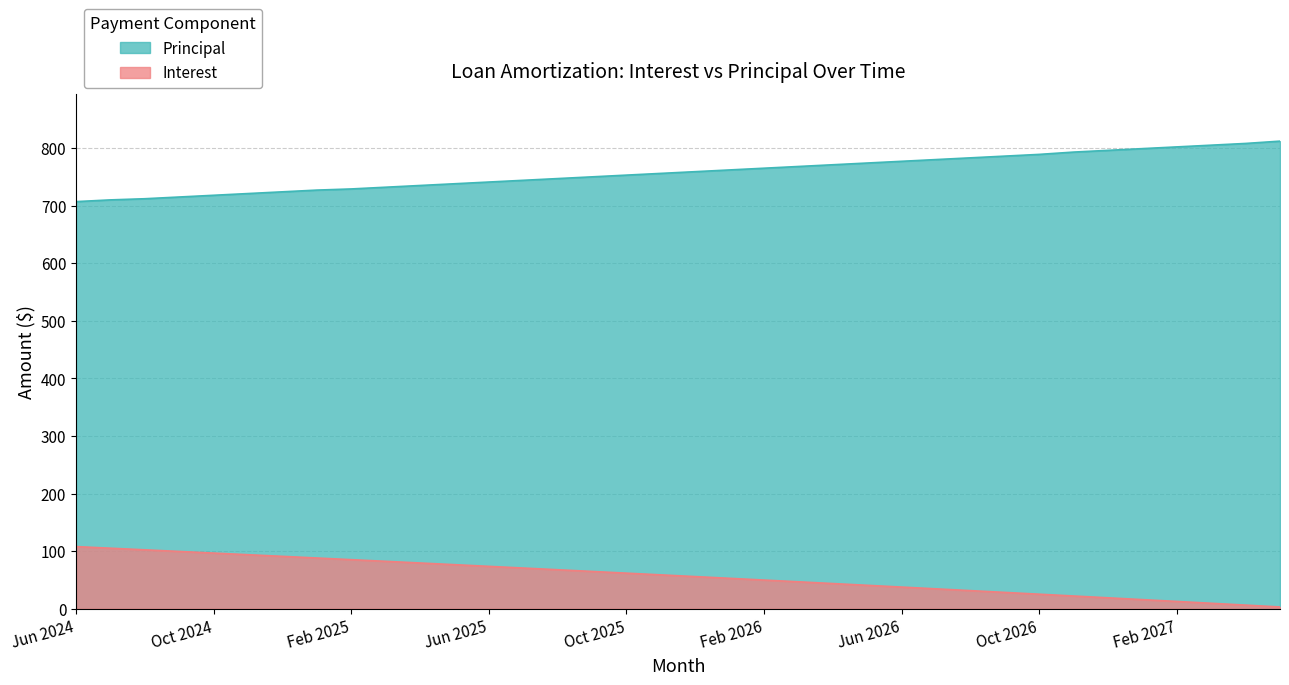

What is the label of the 7th point from the left?

Dec 2024